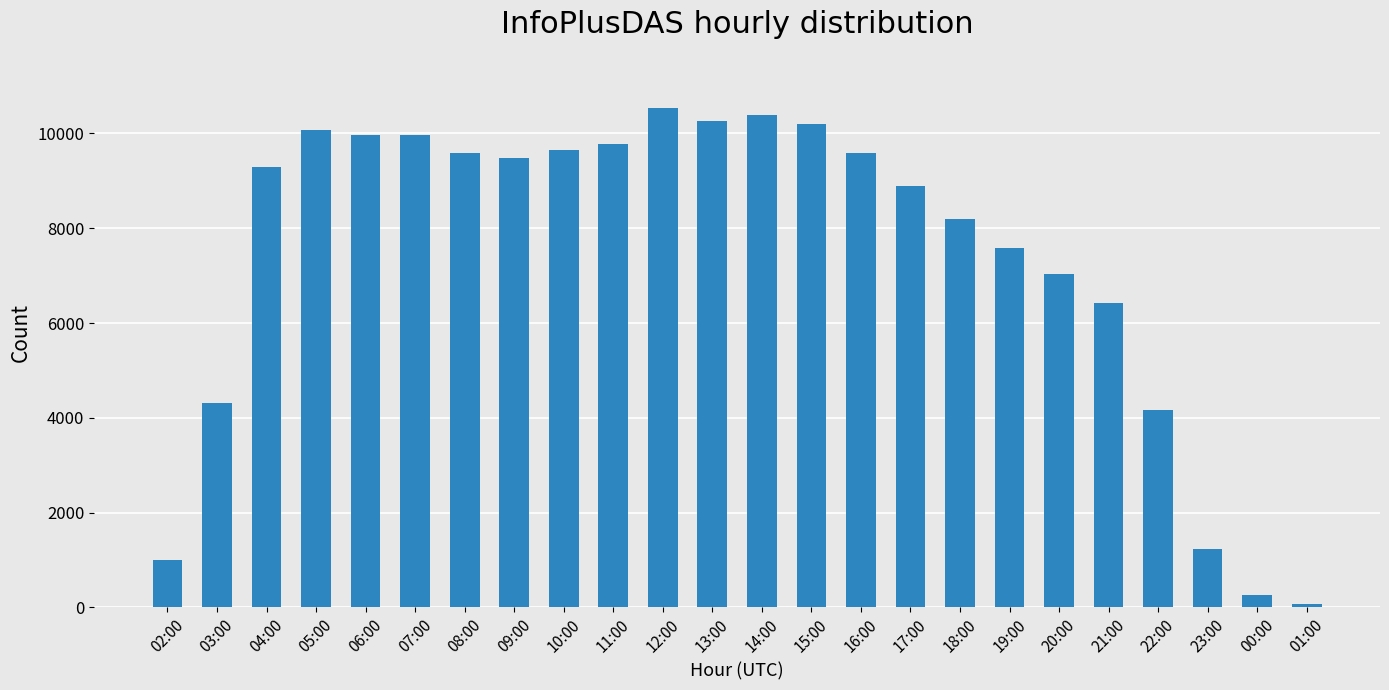

What is the change in value from 09:00 to 19:00?

-1915